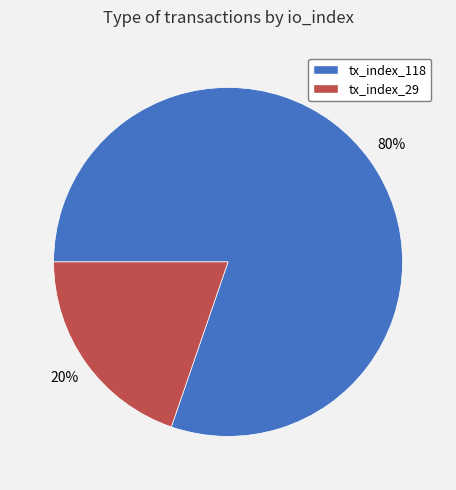

Which slice is the smallest?

tx_index_29